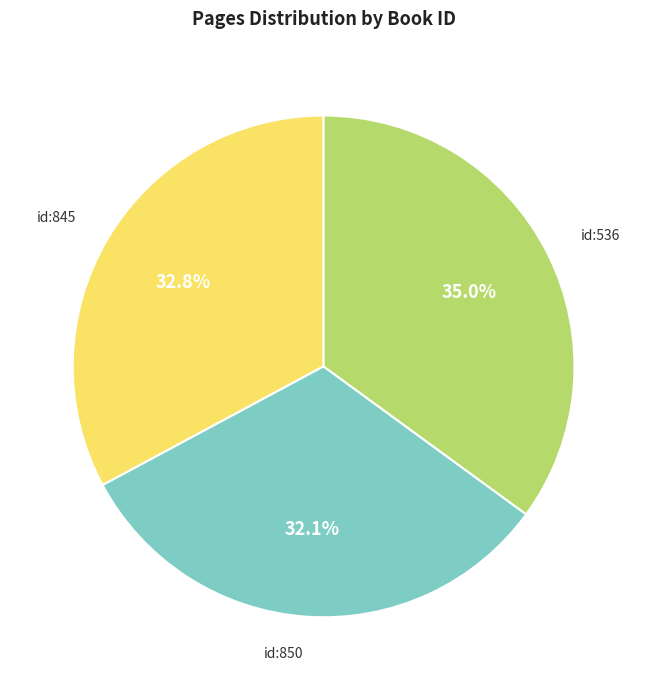

Is there a majority slice in this chart?

No